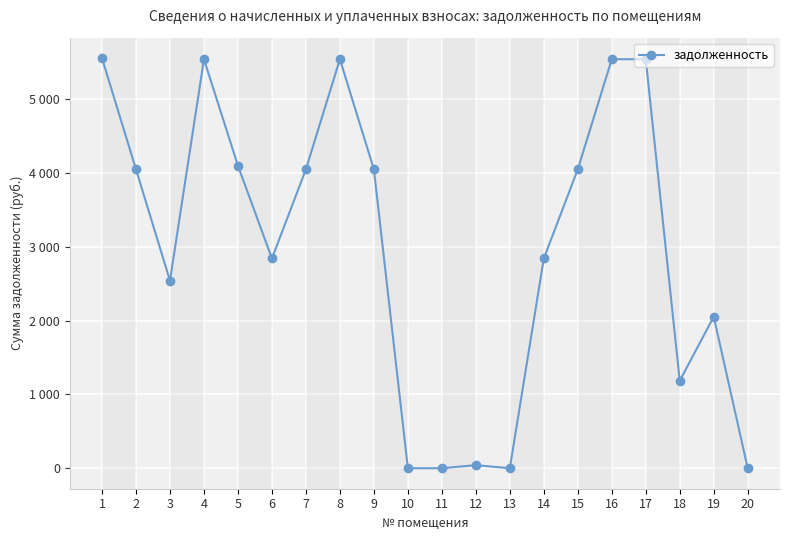

What is the value of the 1st point from the left?

5555.3